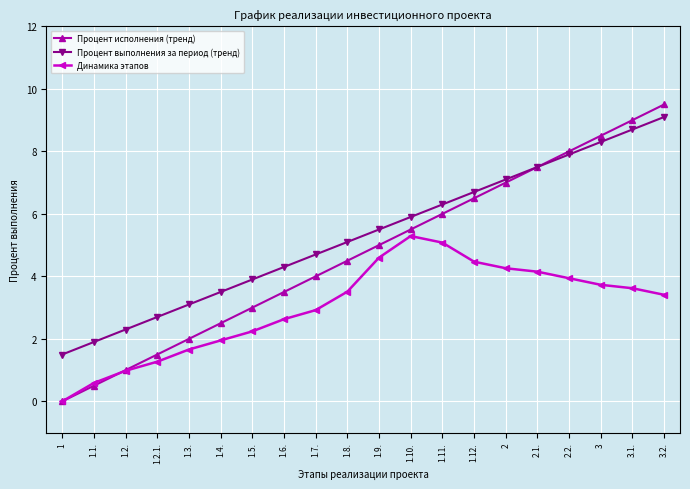

Is this an area chart (filled region under the line)?

No